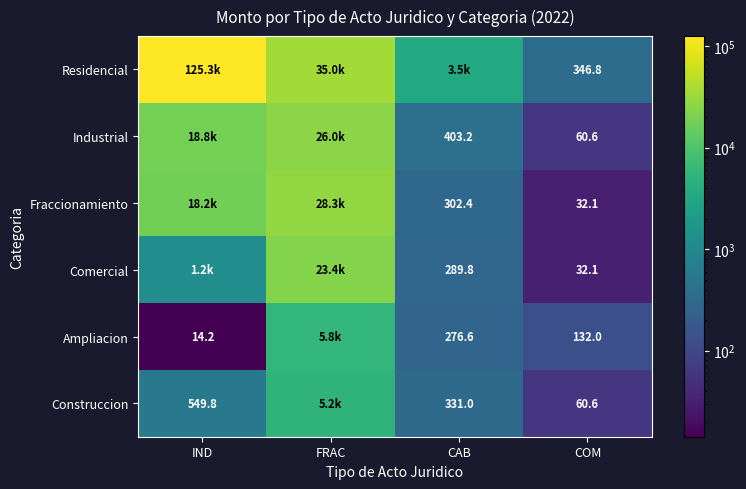

Is it true that Comercial equals 23383.6 at FRAC?

True